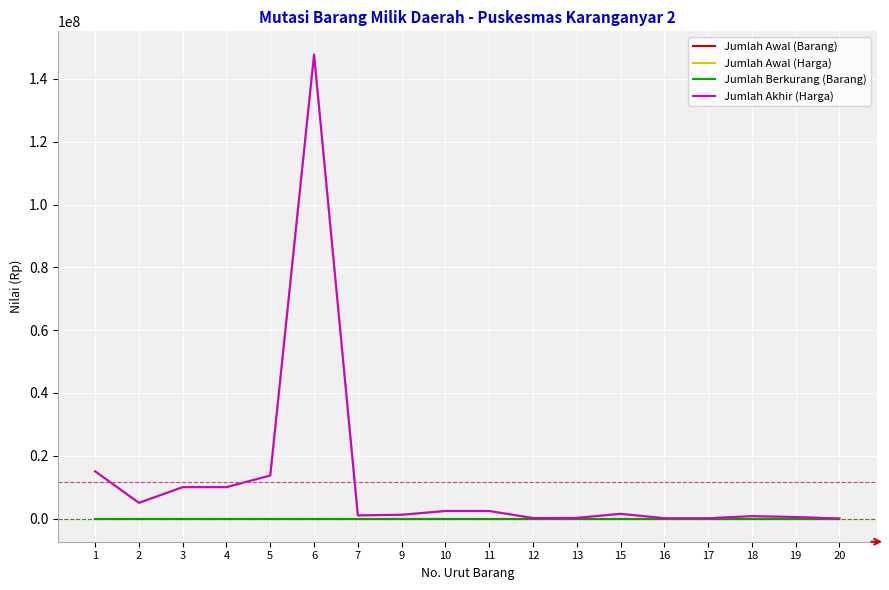

Where is Jumlah Akhir (Harga) nearest to the value 73895000?

1